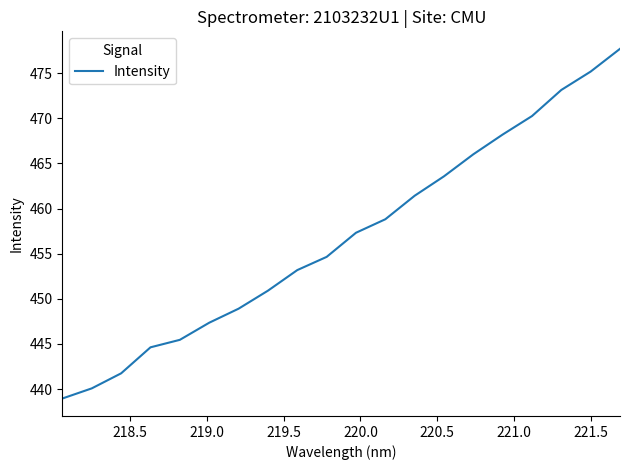

What is the greatest value displayed?

477.7